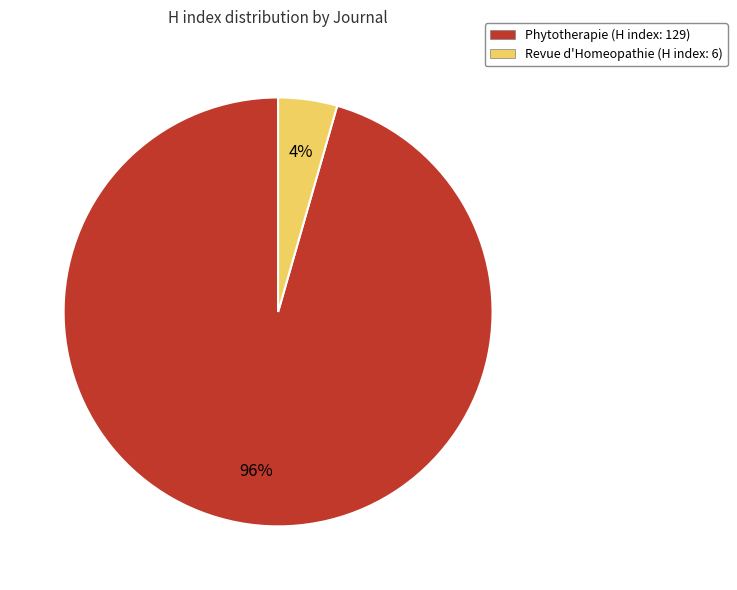

Which slice is the largest?

Phytotherapie